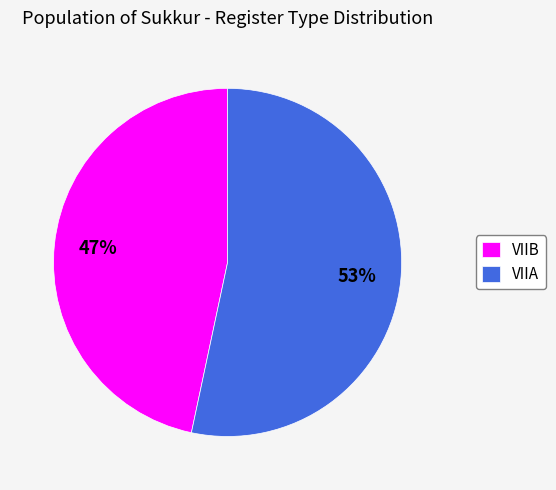

True or false: VIIB accounts for 39% of the total.

False